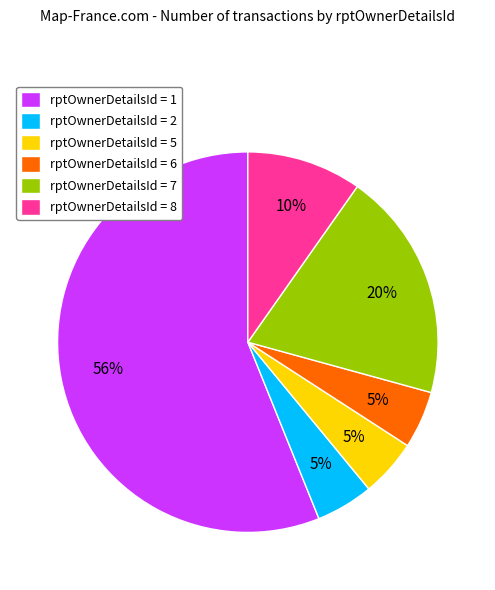

Approximately how many times larger is the value at rptOwnerDetailsId = 5 compared to rptOwnerDetailsId = 6?

1.0